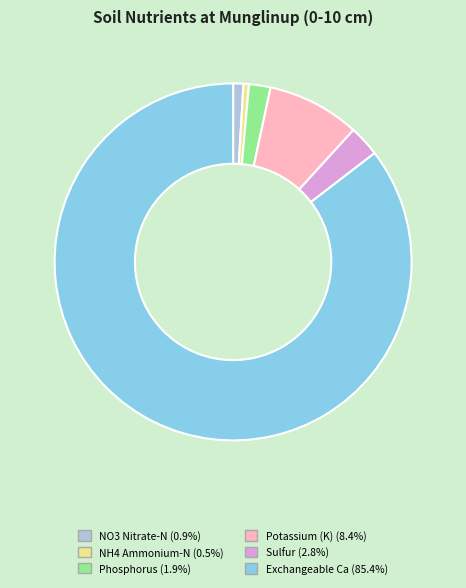

How many segments does this pie chart have?

6